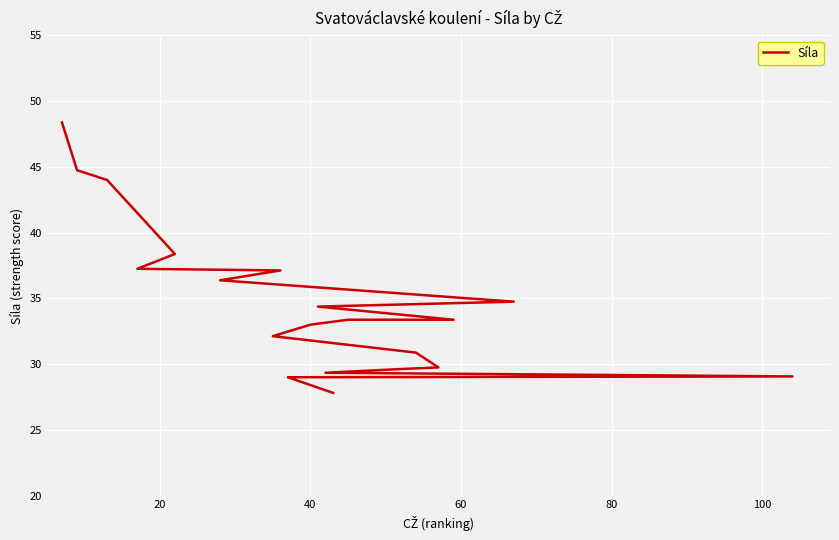

What is the difference between the maximum and second lowest values?

19.4